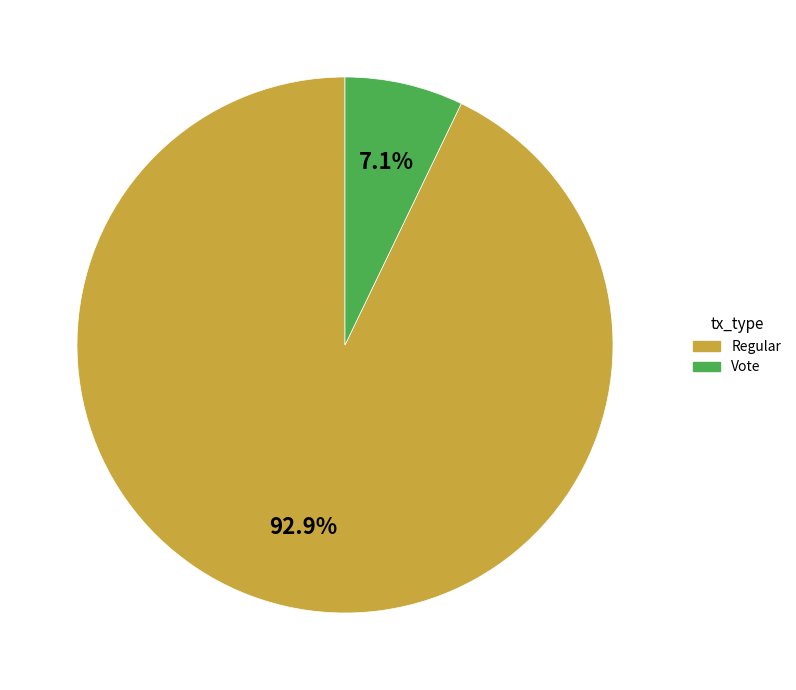

Rank the categories by value from lowest to highest.

Vote, Regular